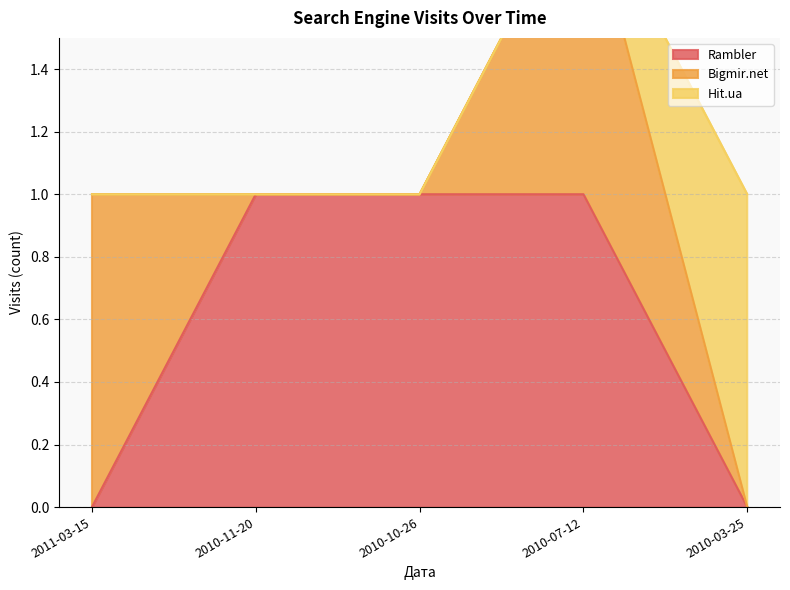

True or false: Hit.ua and Bigmir.net cross at least once.

True